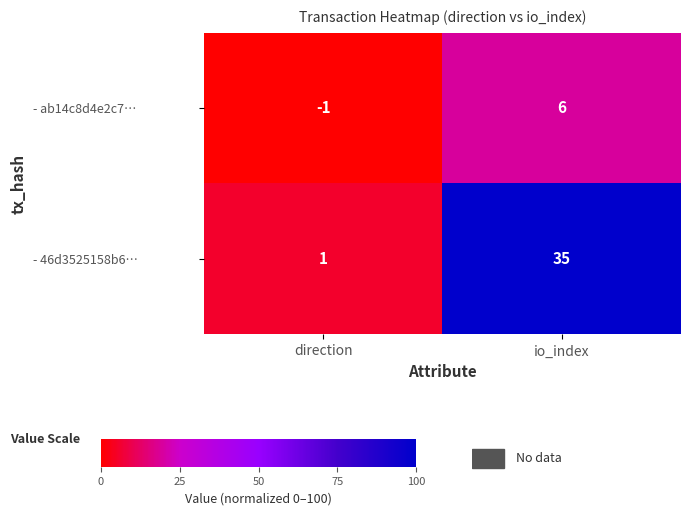

What is the average value of the - 46d3525158b6… series?

18